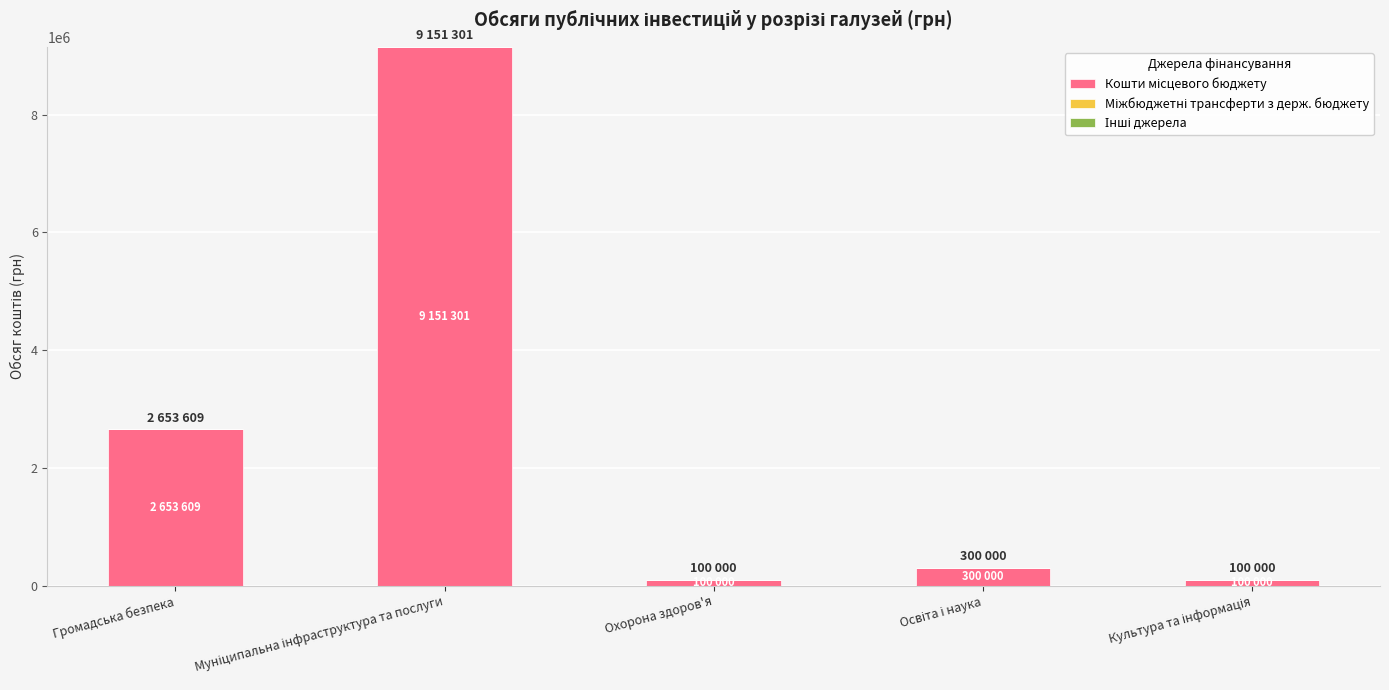

Count the number of categories in the chart.

5